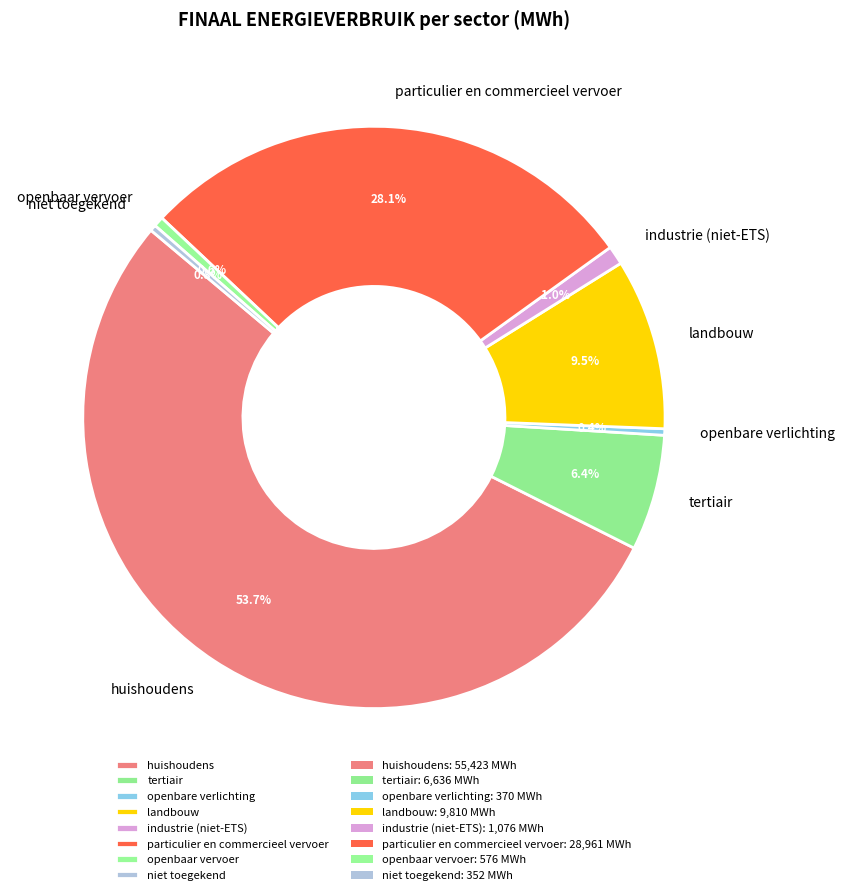

Between huishoudens and industrie (niet-ETS), which is larger?

huishoudens